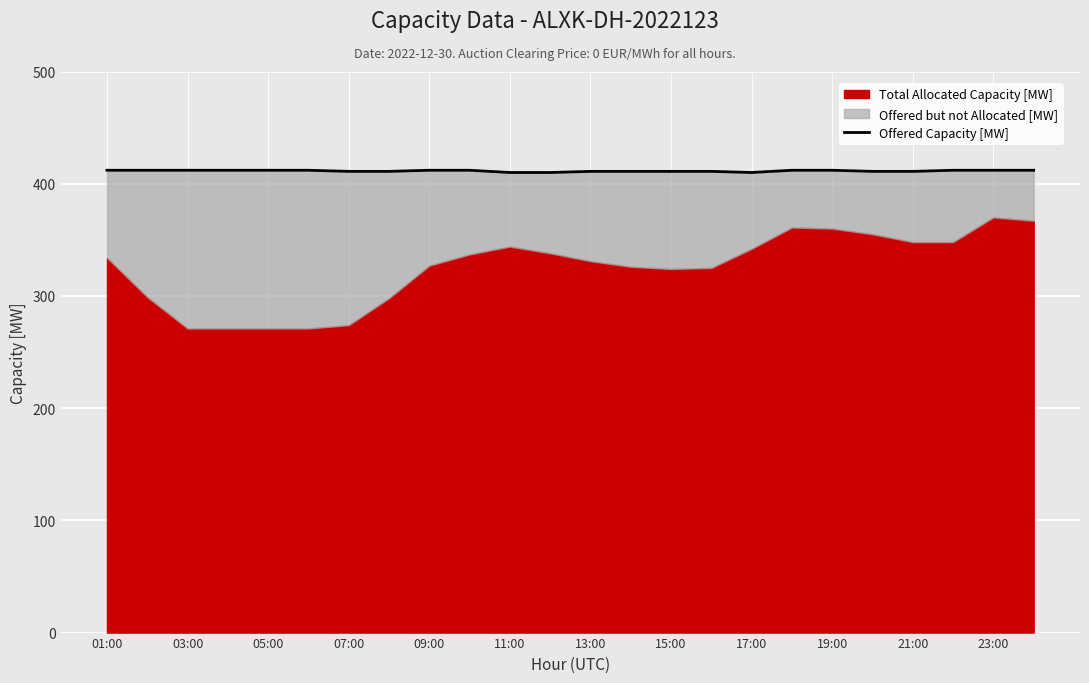

How many points are lower than both their immediate neighbors (excluding endpoints)?

1